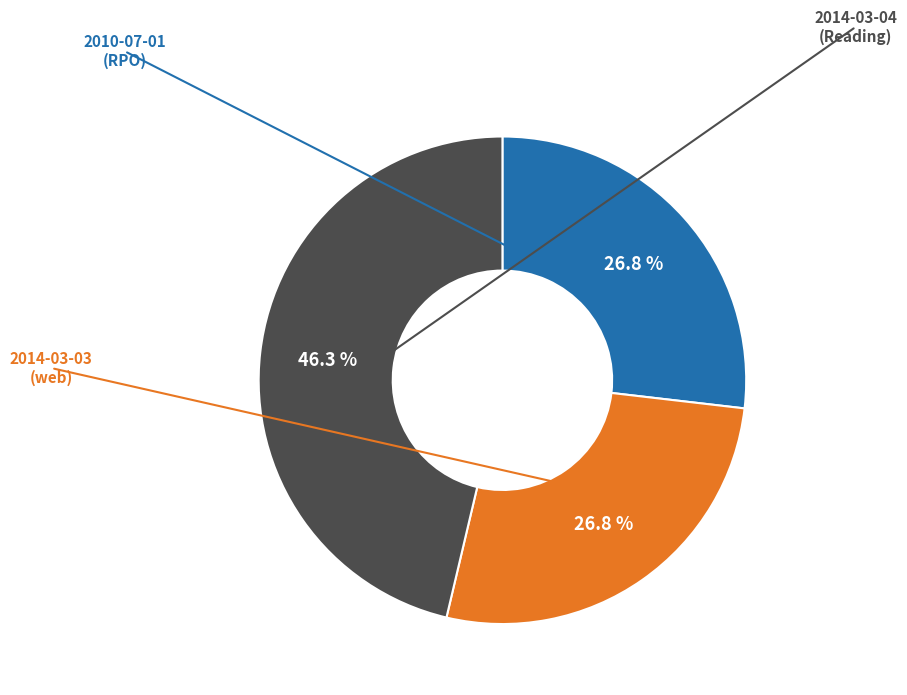

Does any single category account for the majority?

No